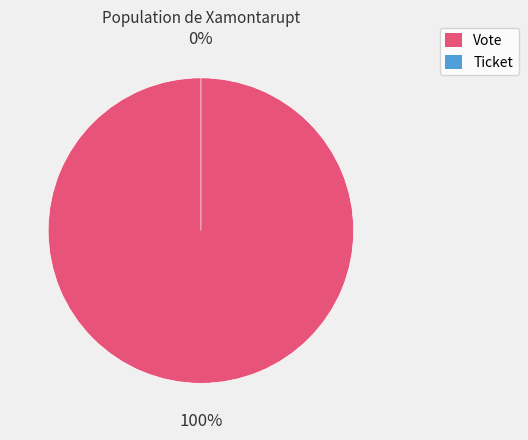

The Ticket slice represents 1% of the pie. True or false?

False